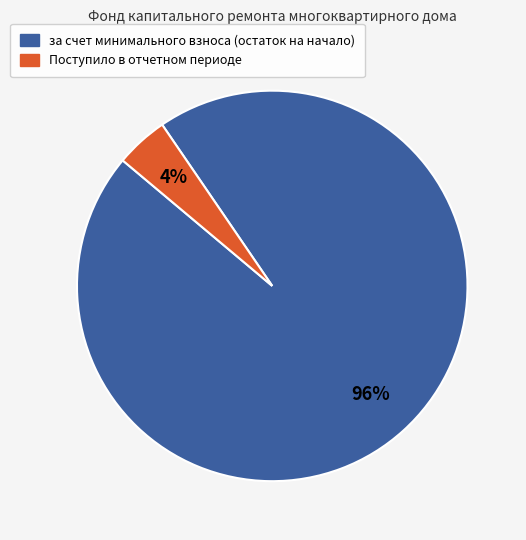

To the nearest percent, what is the average slice percentage?

50%